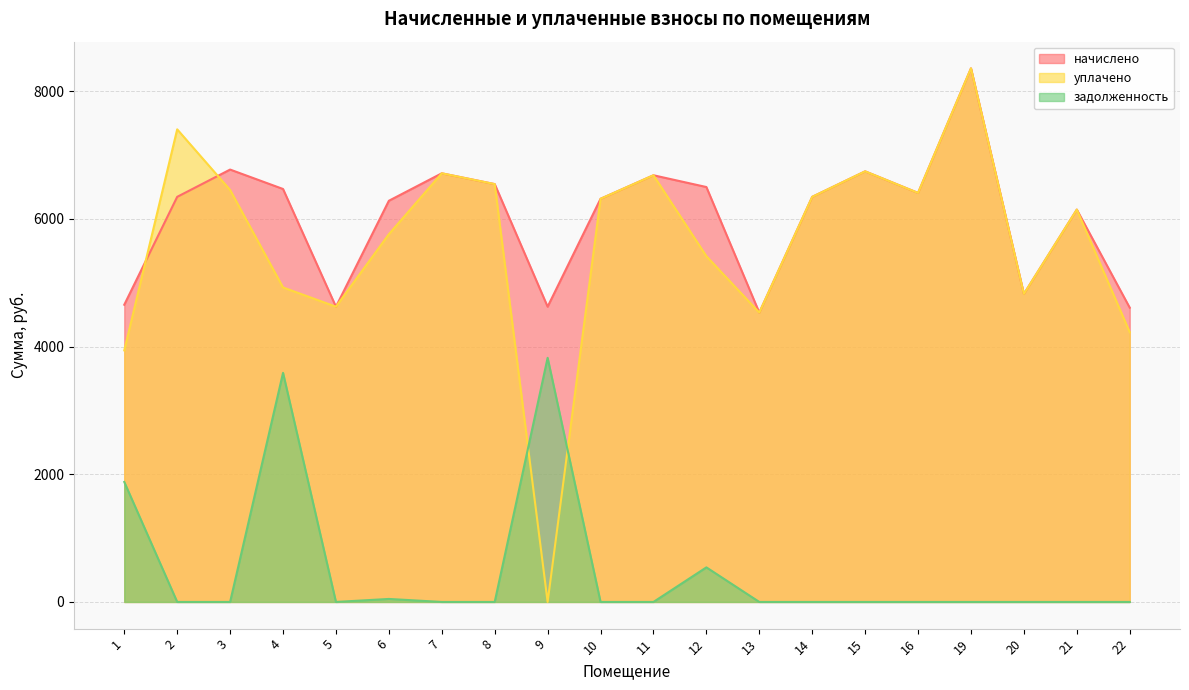

At how many categories does at least one series exceed 4042?

20